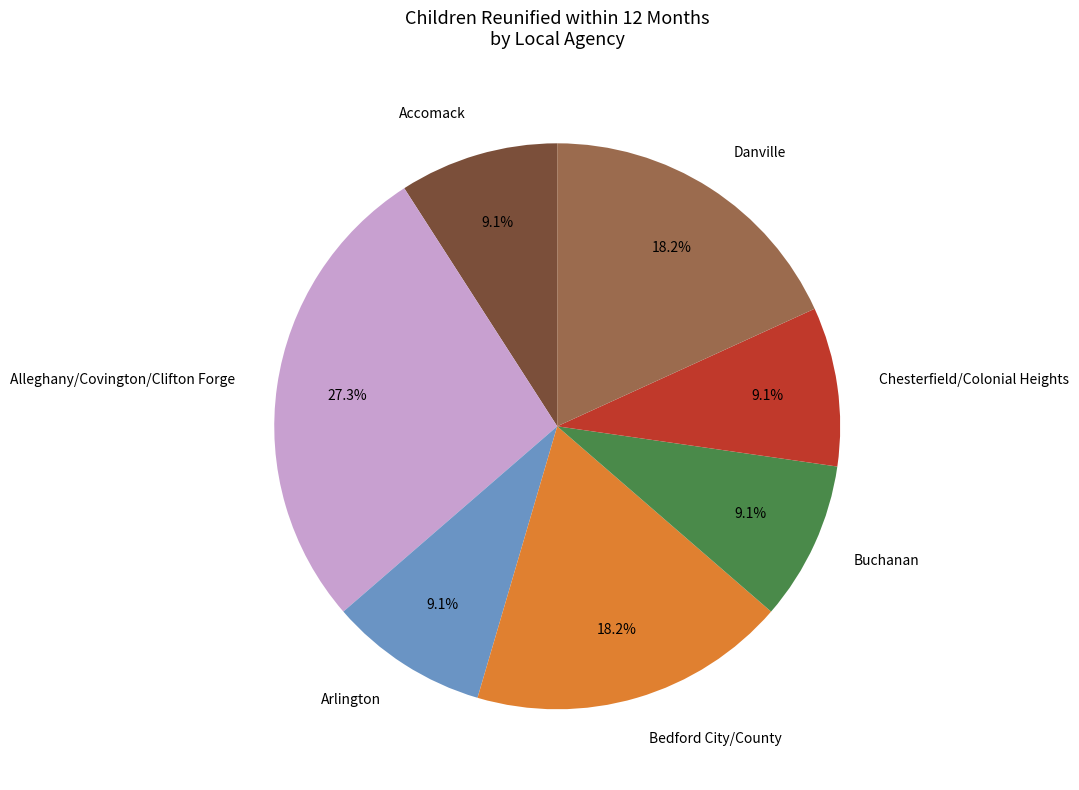

Which slice is the largest?

Alleghany/Covington/Clifton Forge